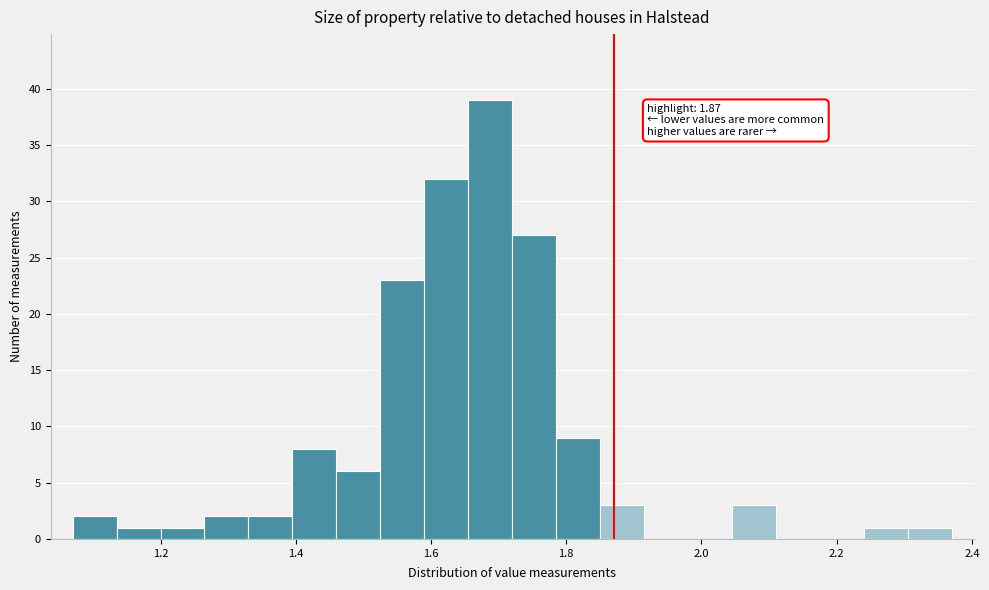

Around what value on the x-axis is the tallest bar? Give the approximate position of its centre, as read against the axis.

1.68